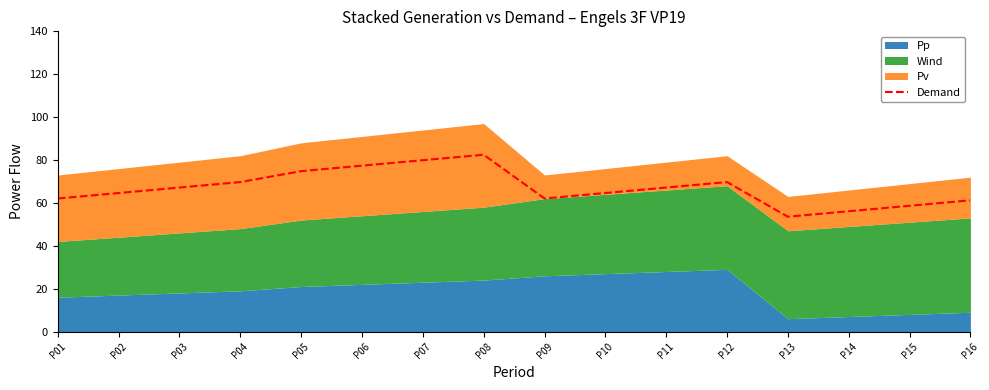

True or false: the data shows 25.0 at P01.

False